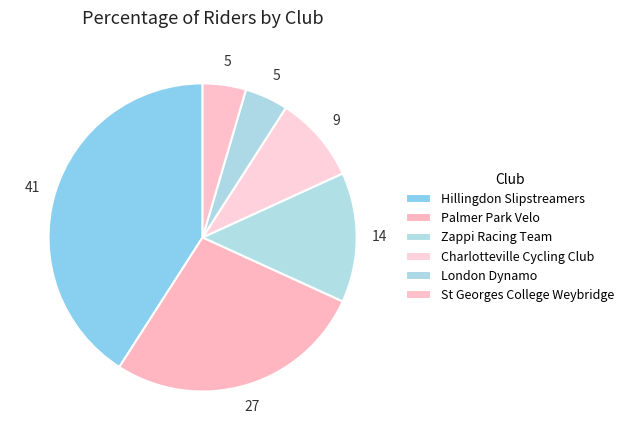

Is there any slice that represents more than half of the pie?

No